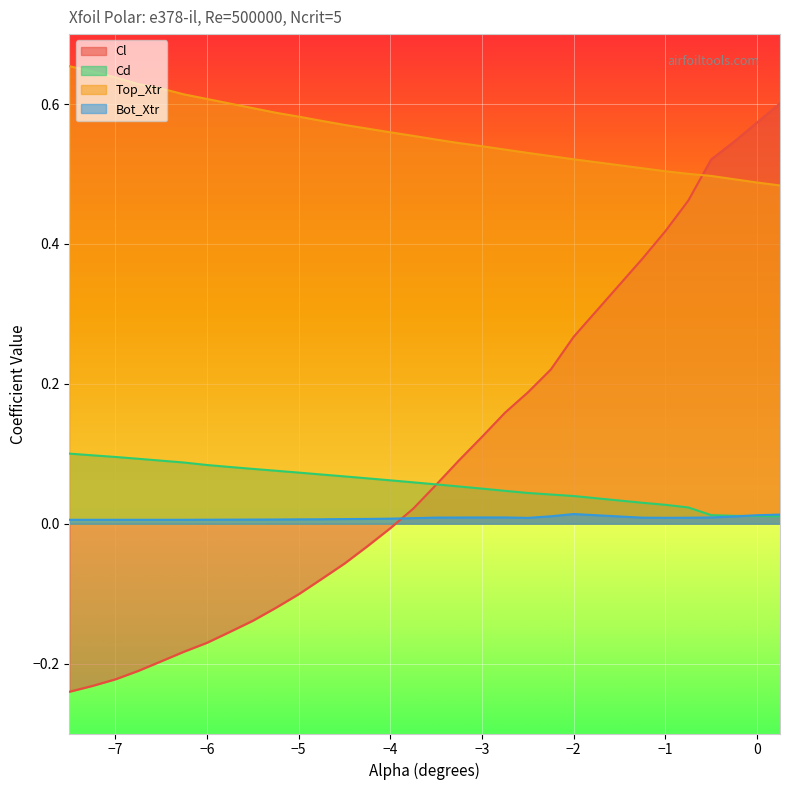

True or false: Top_Xtr has more than 2 points higher than both neighbors.

False